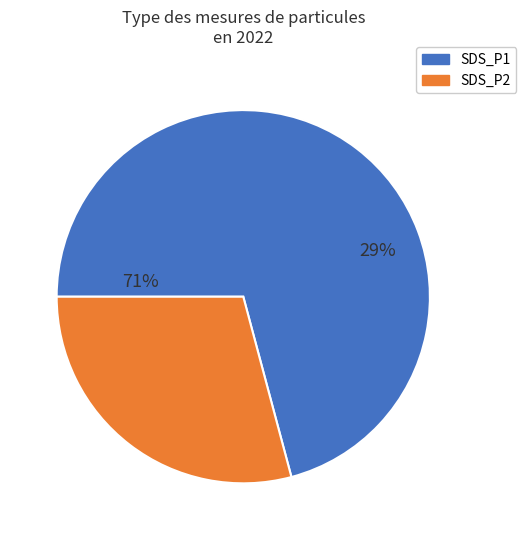

The SDS_P2 slice represents 29% of the pie. True or false?

True